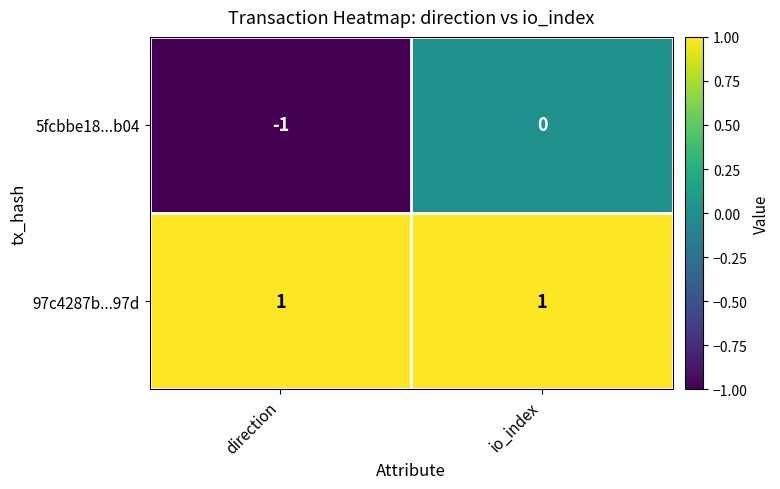

Which category has the lowest value in the 5fcbbe18...b04 series?

direction